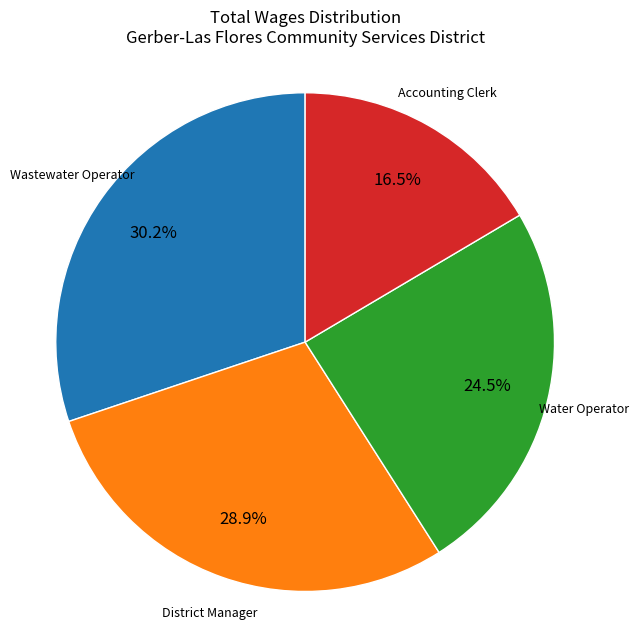

To the nearest percent, what is the difference between the largest and smallest slice percentages?

14%